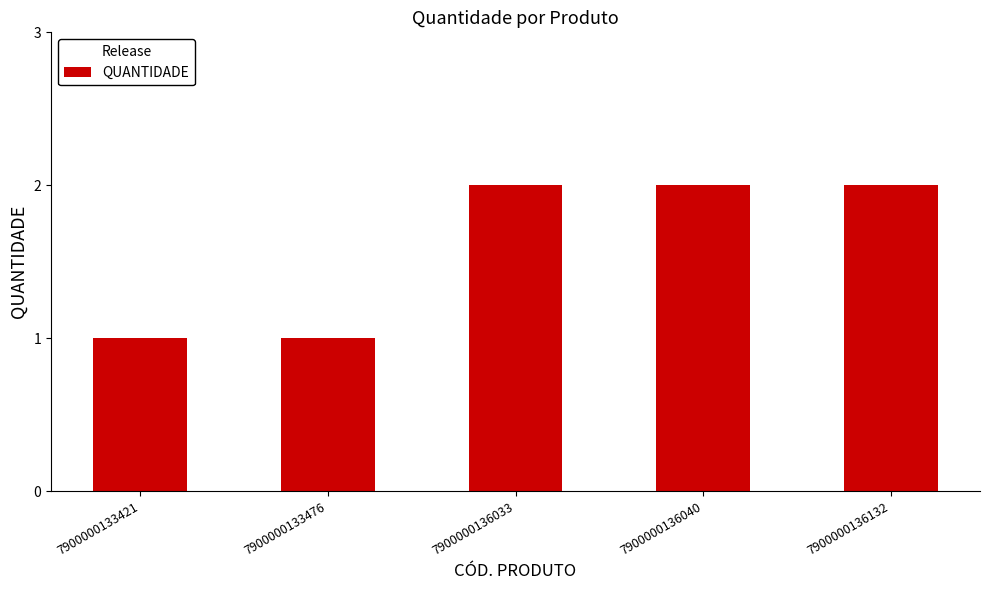

What is the difference between the maximum and second lowest values?

1